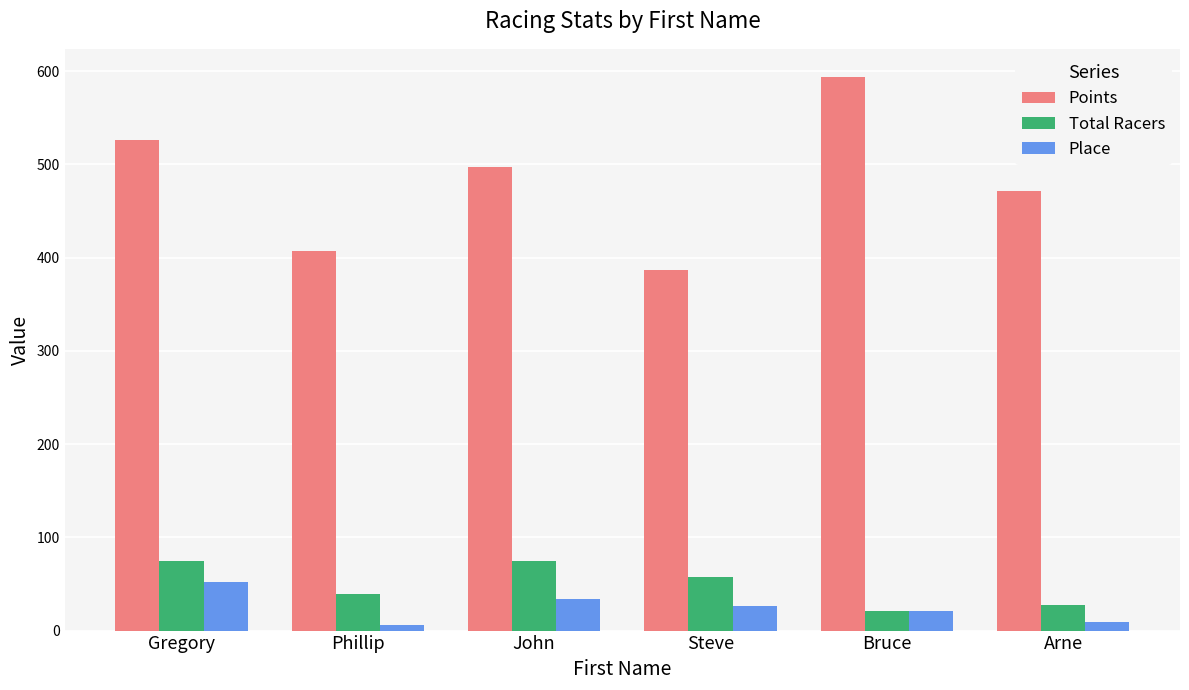

Are the bars horizontal?

No